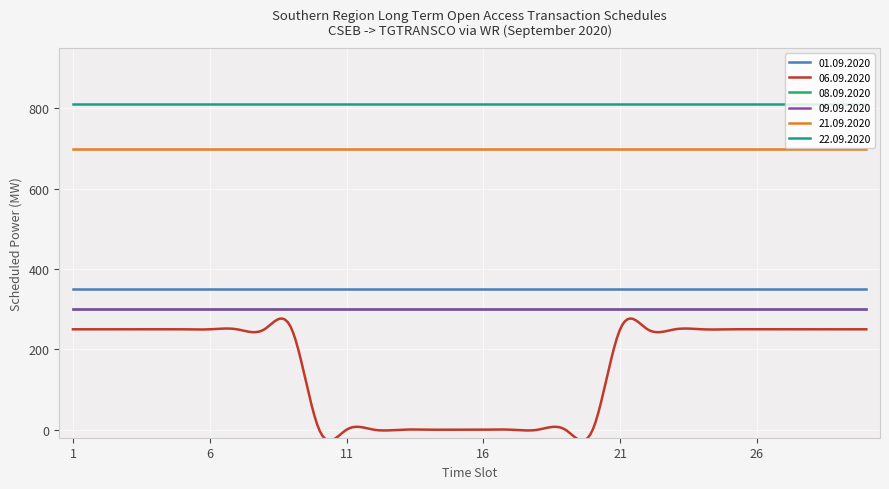

Does the chart have visible grid lines?

Yes